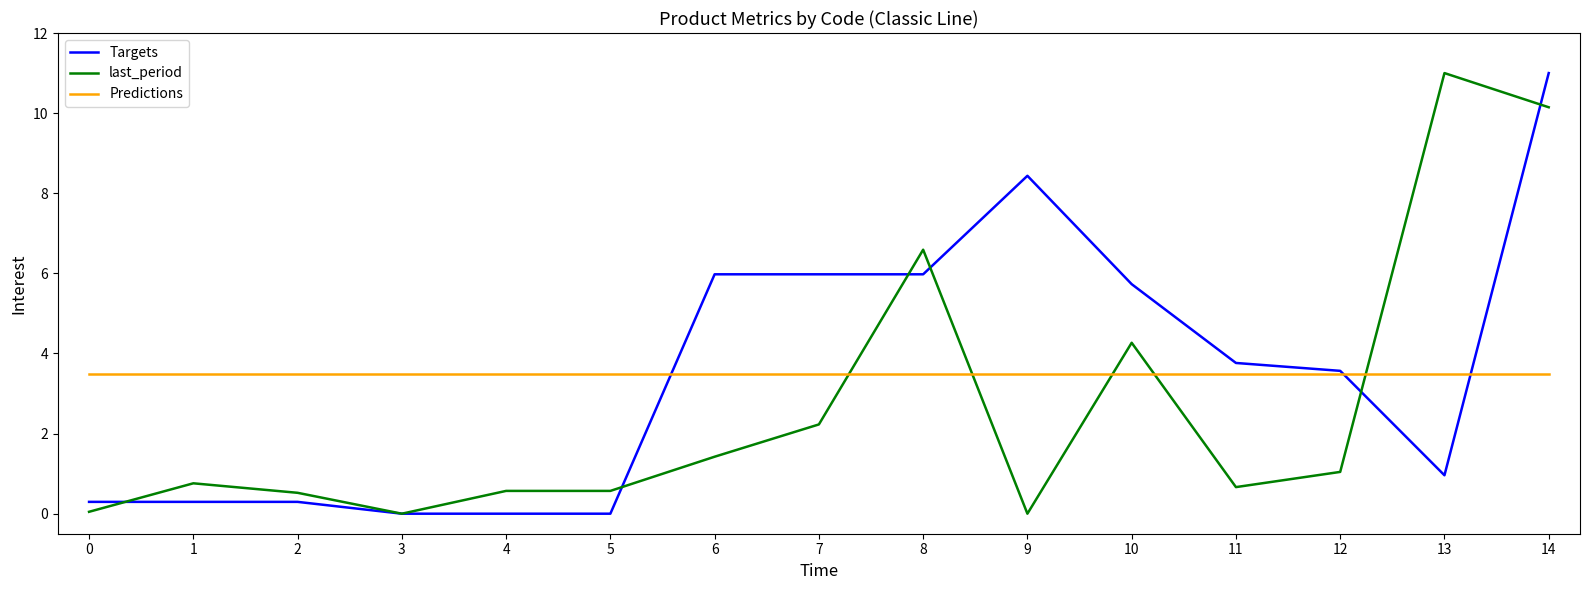

After their last crossing, which series has the higher values: Targets or Predictions?

Targets